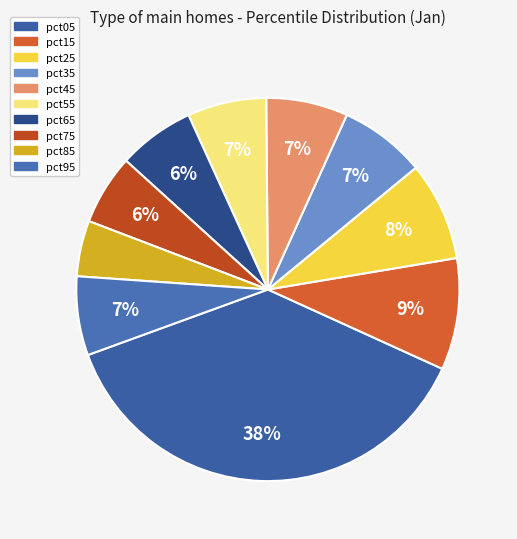

Does any single category account for the majority?

No